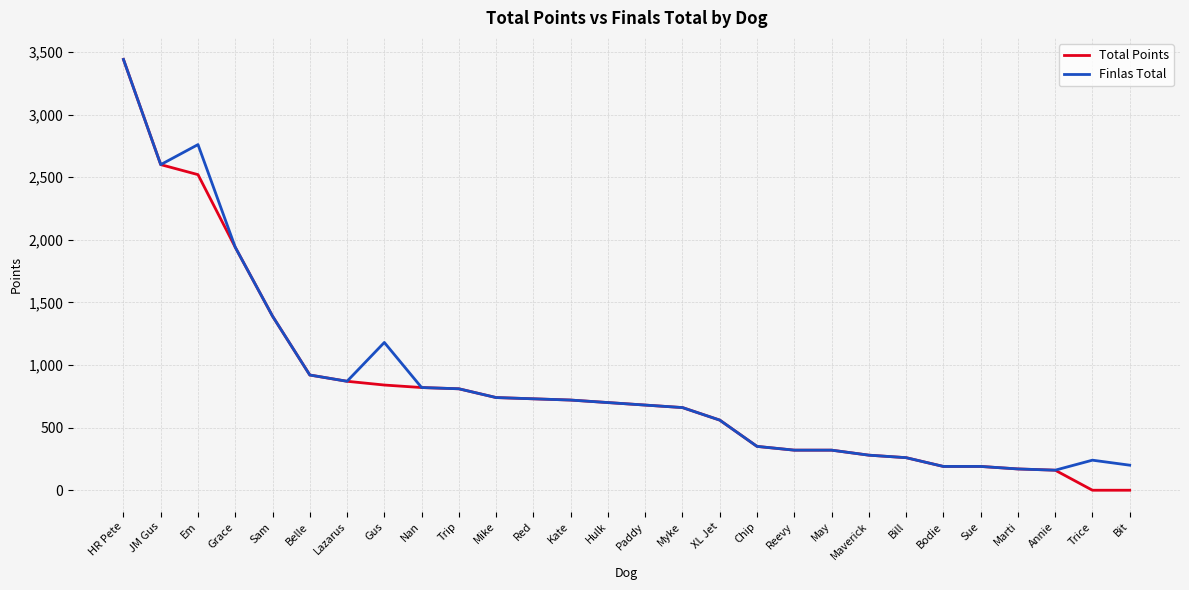

What is the sum of all Finlas Total values?

24200